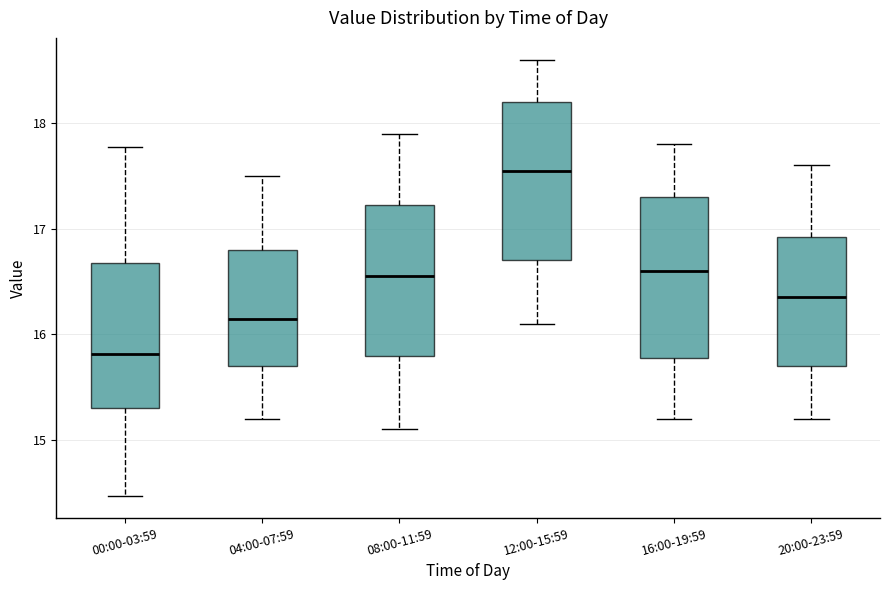

Reading left to right, read every box against the y-axis: the position of its median line, the range the box covers, and the ends of its whiskers. The values are not printed on the chart, so give them approximately, as read against the axis.

00:00-03:59: median 15.8, box 15.3 to 16.7, whiskers 14.5 to 17.8
04:00-07:59: median 16.2, box 15.7 to 16.8, whiskers 15.2 to 17.5
08:00-11:59: median 16.6, box 15.8 to 17.2, whiskers 15.1 to 17.9
12:00-15:59: median 17.6, box 16.7 to 18.2, whiskers 16.1 to 18.6
16:00-19:59: median 16.6, box 15.8 to 17.3, whiskers 15.2 to 17.8
20:00-23:59: median 16.4, box 15.7 to 16.9, whiskers 15.2 to 17.6